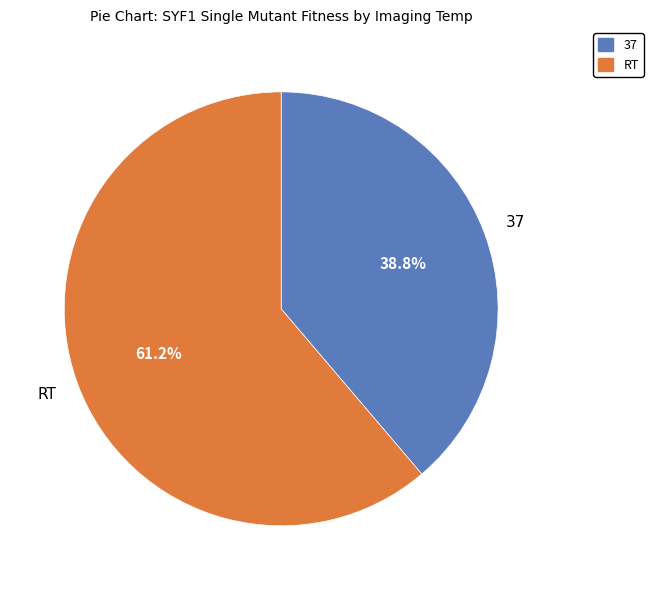

What percentage do RT and 37 together represent?

100.0%